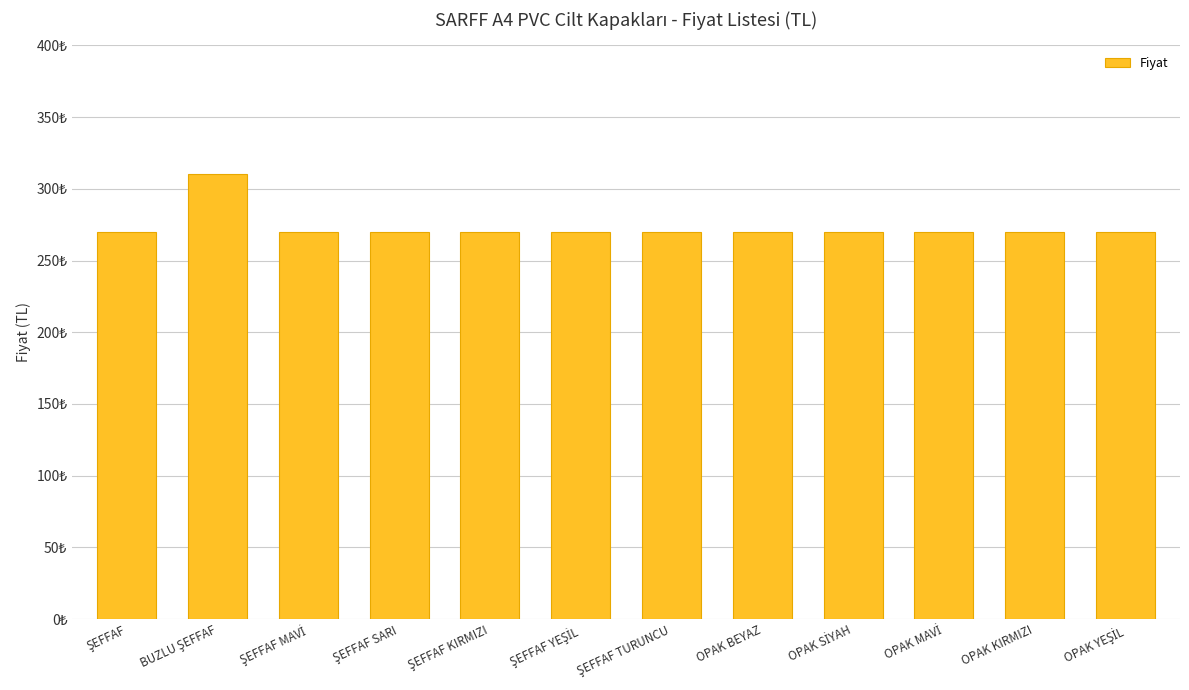

Which has a higher value, ŞEFFAF KIRMIZI or OPAK YEŞİL?

ŞEFFAF KIRMIZI